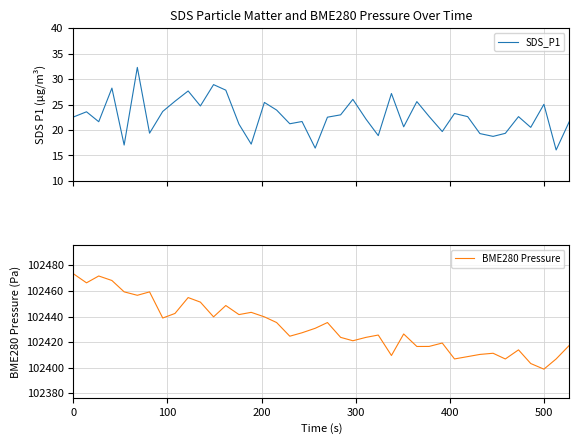

What is the highest value of the SDS_P1 series?

32.3